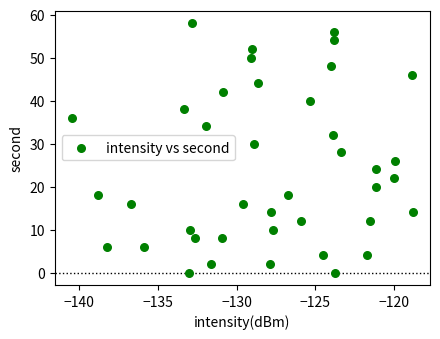

What is the range of Y values (max minus min)?

58